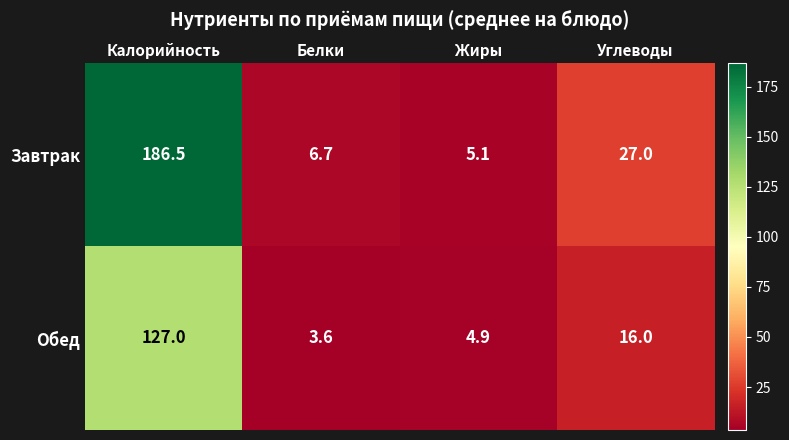

Which category has the highest value across all series?

Калорийность